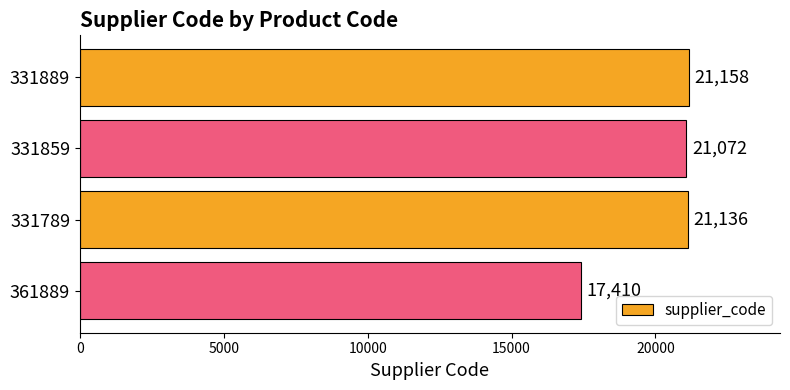

How many bars are there in total?

4